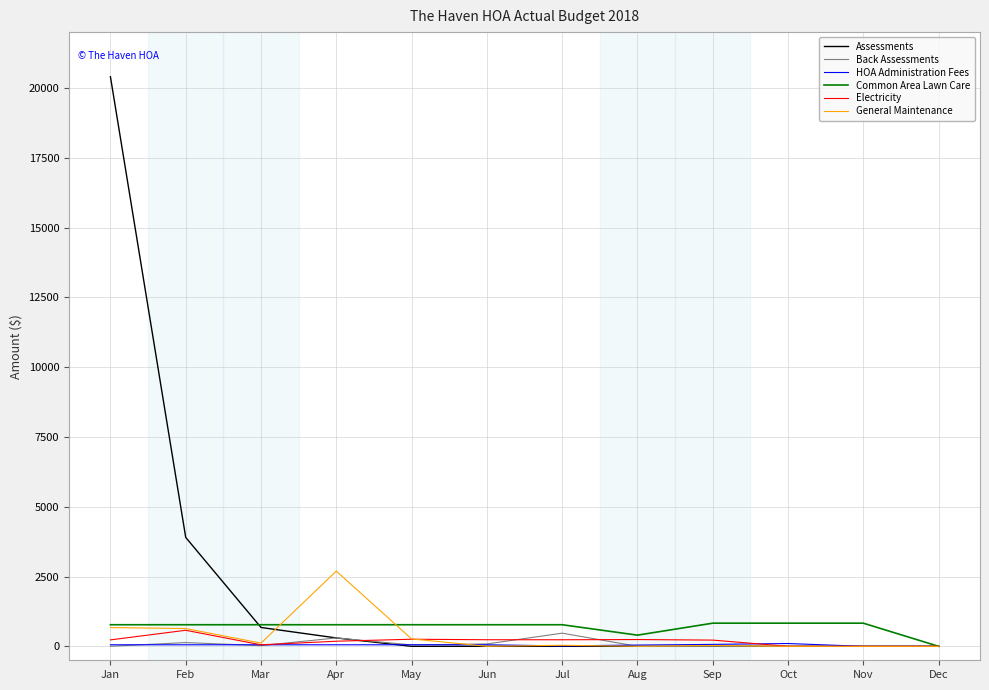

Is it true that Assessments equals 7589.5 at Jul?

False